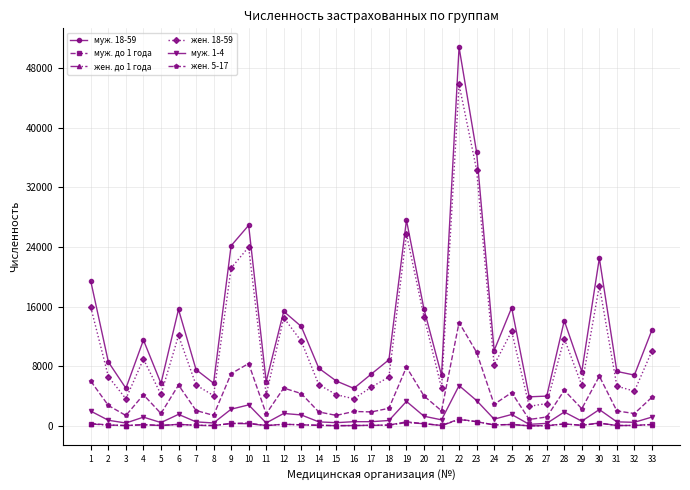

Which series has the widest spread of values?

муж. 18-59